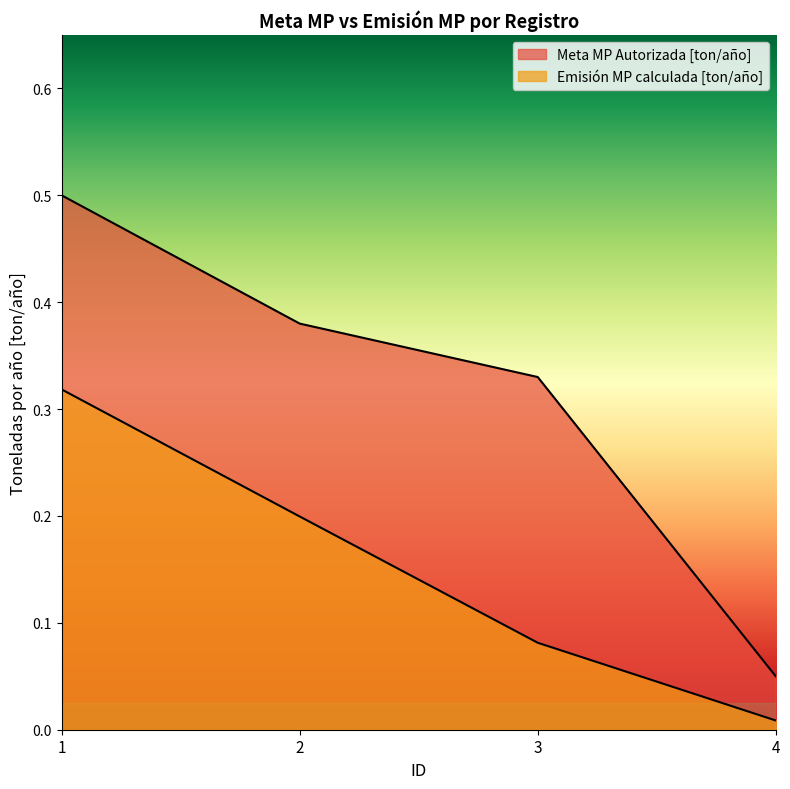

True or false: Emisión MP calculada [ton/año] and Meta MP Autorizada [ton/año] intersect in this chart.

False